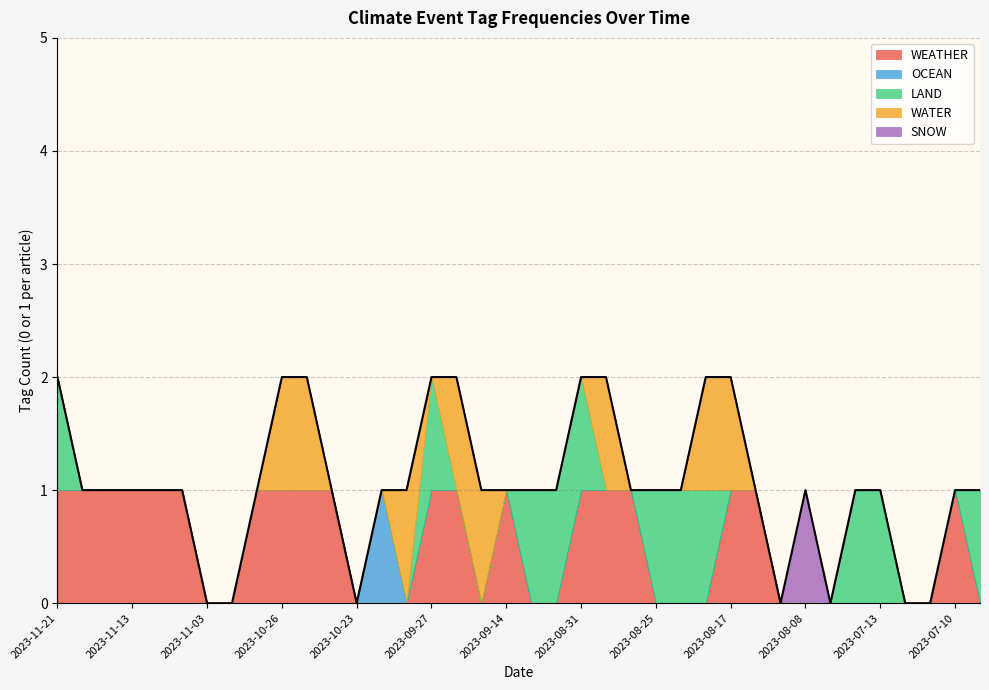

True or false: SNOW and OCEAN cross at least once.

False